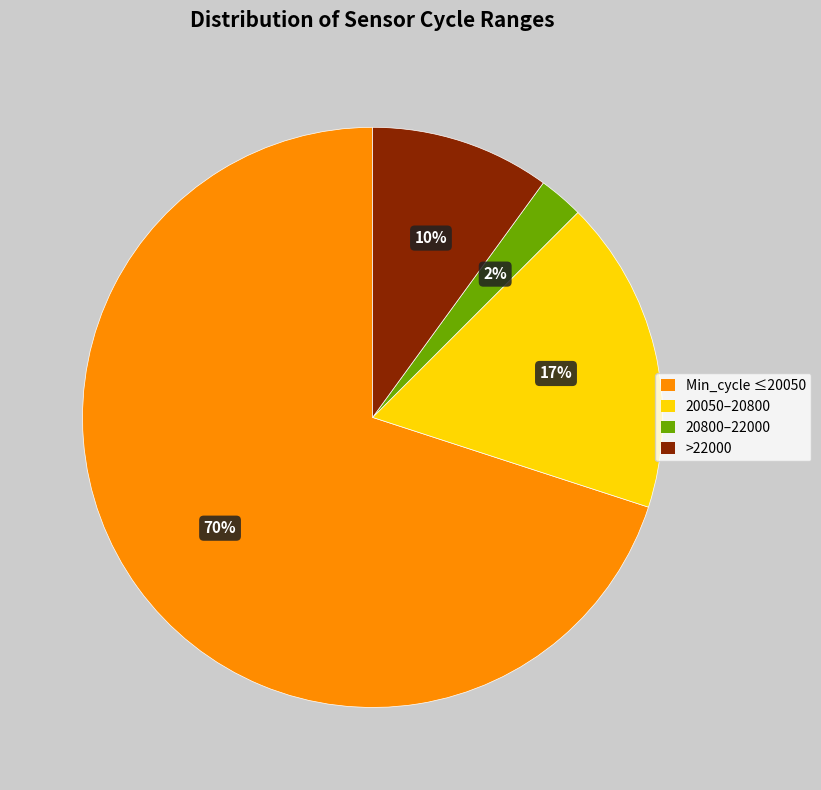

To the nearest percent, what is the average slice percentage?

25%